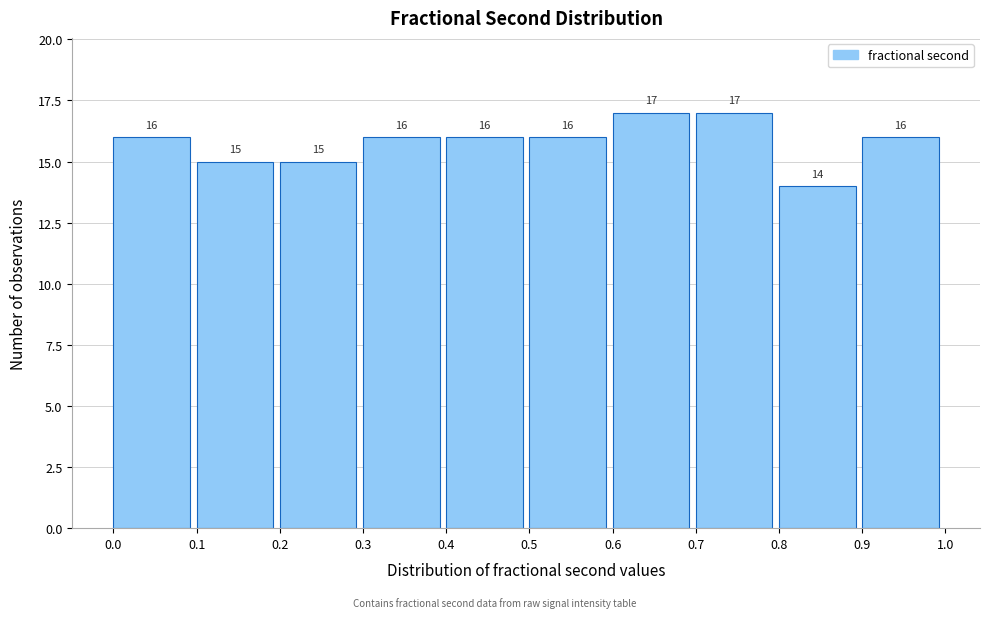

Reading left to right, transcribe this chart: for each bar, give the range it covers on the x-axis and its height.

0.0 to 0.1: 16
0.1 to 0.2: 15
0.2 to 0.3: 15
0.3 to 0.4: 16
0.4 to 0.5: 16
0.5 to 0.6: 16
0.6 to 0.7: 17
0.7 to 0.8: 17
0.8 to 0.9: 14
0.9 to 1.0: 16